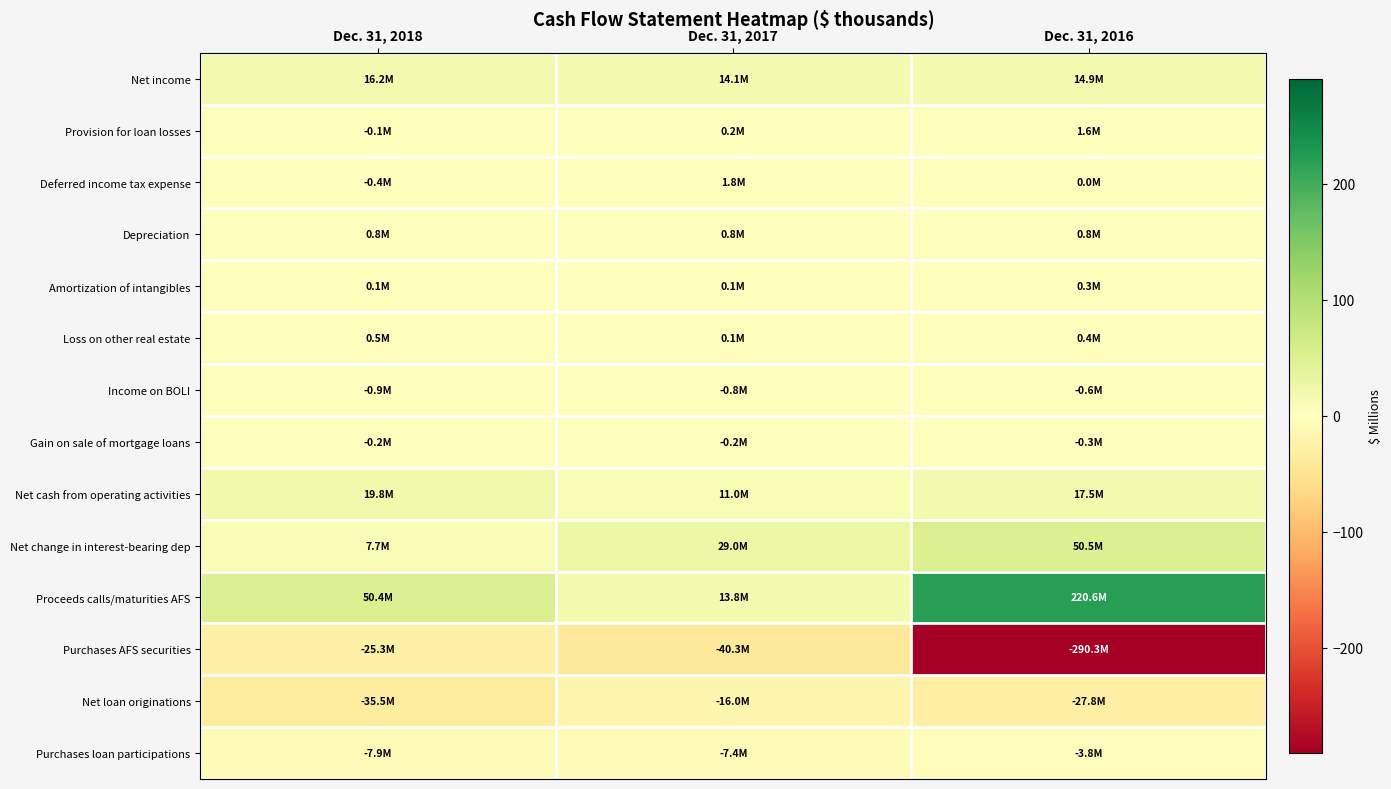

What is the difference between the highest and lowest values at Dec. 31, 2018?

86.0